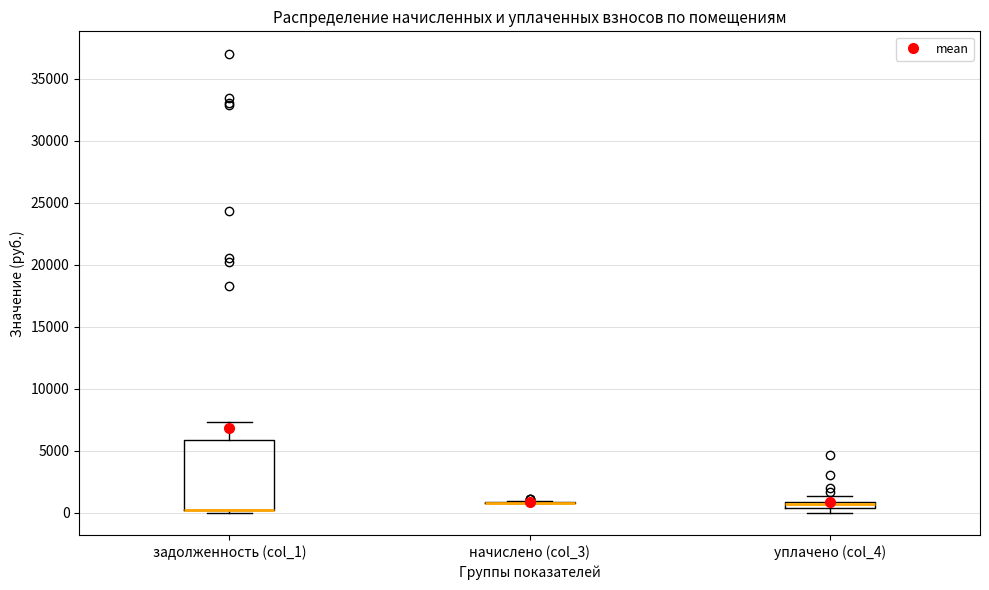

Where does the upper whisker of the box for задолженность (col_1) end on the y-axis? The values are not printed on the chart, so give them approximately, as read against the axis.

7500